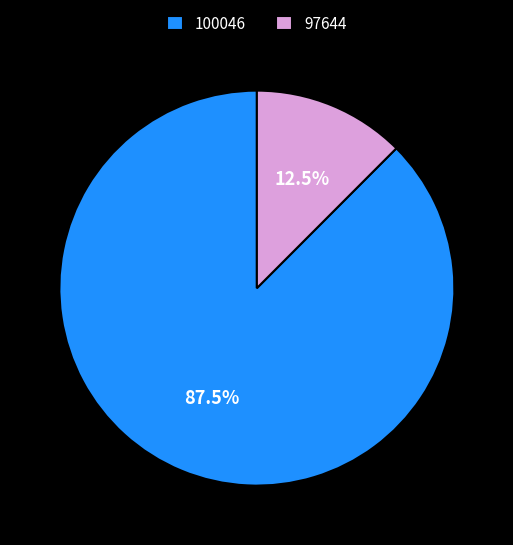

Approximately how many times larger is the value at 100046 compared to 97644?

7.0